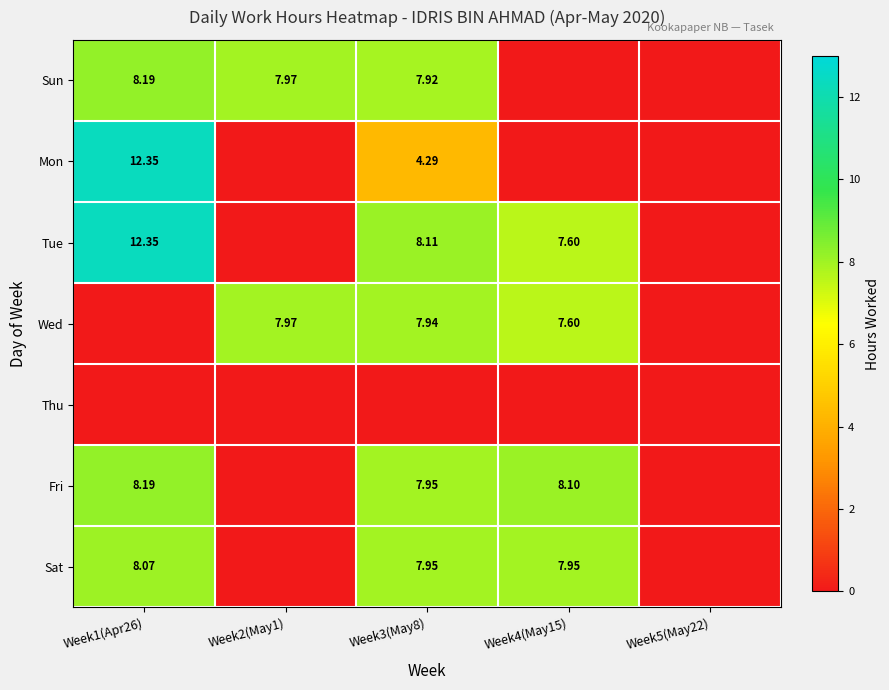

What is the sum of the Sun values at Week2(May1) and Week1(Apr26)?

16.2